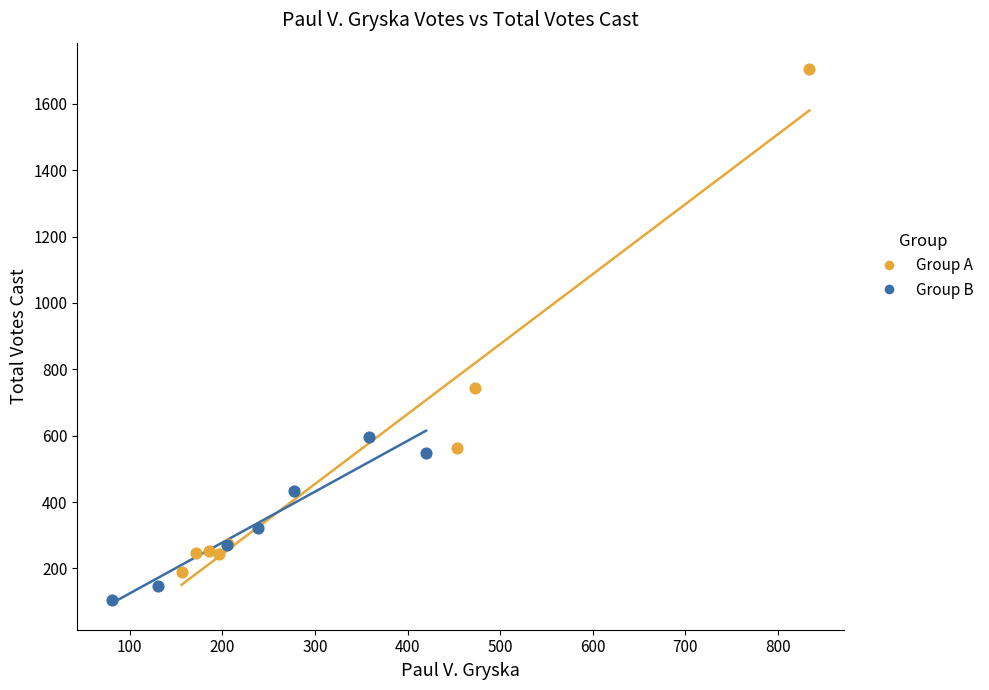

Which series reaches the maximum Y coordinate?

Group A